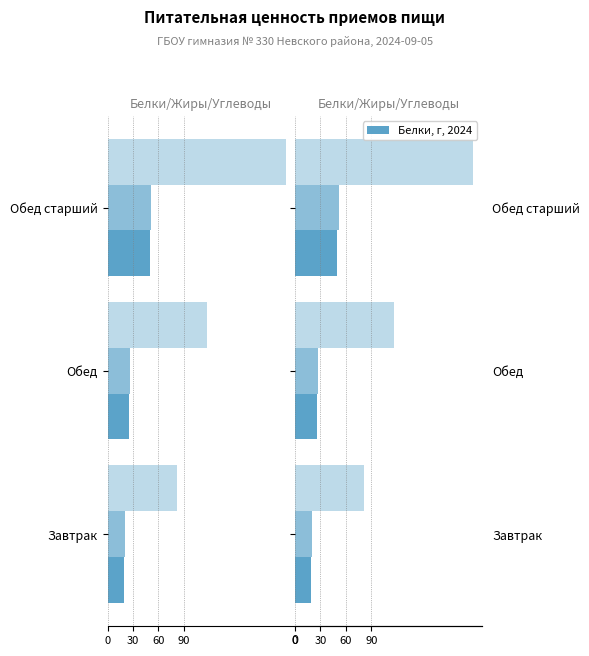

How many data points in Жиры are above 26?

2